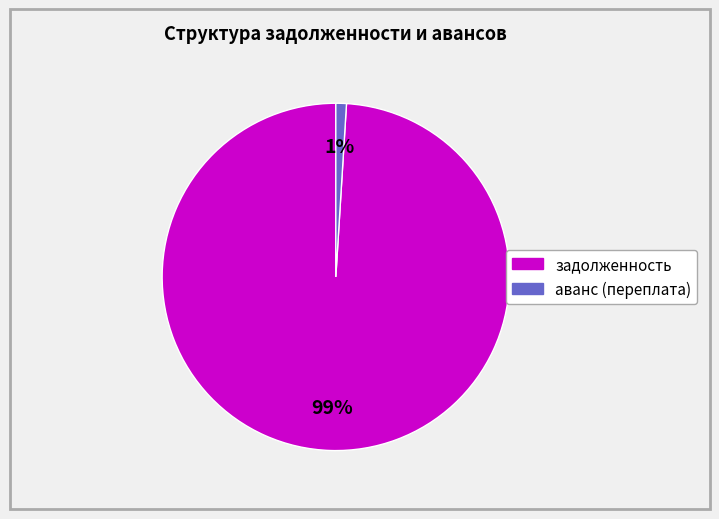

What is the smallest slice in the pie chart?

аванс (переплата)